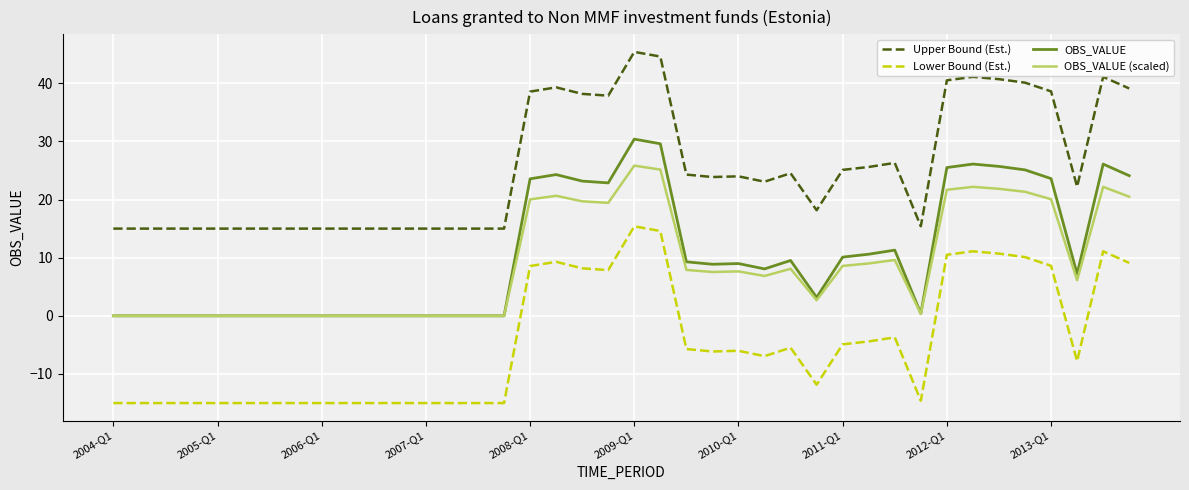

True or false: Upper Bound (Est.) and Lower Bound (Est.) cross at least once.

False